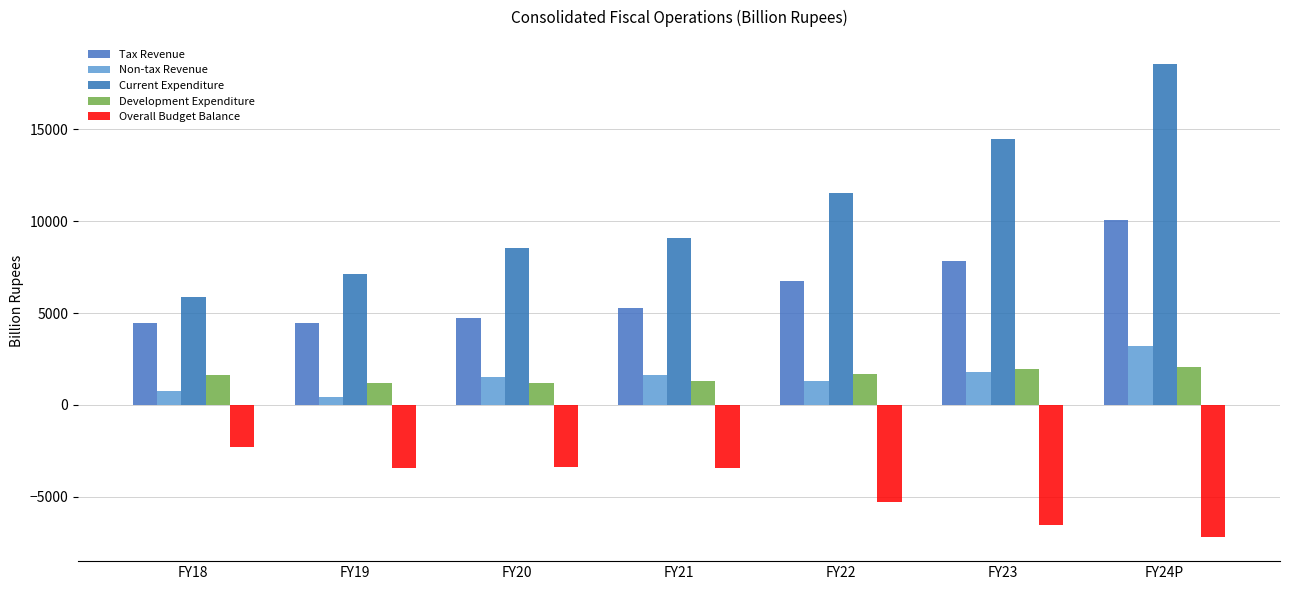

What is the label of the 1st bar from the right?

FY24P